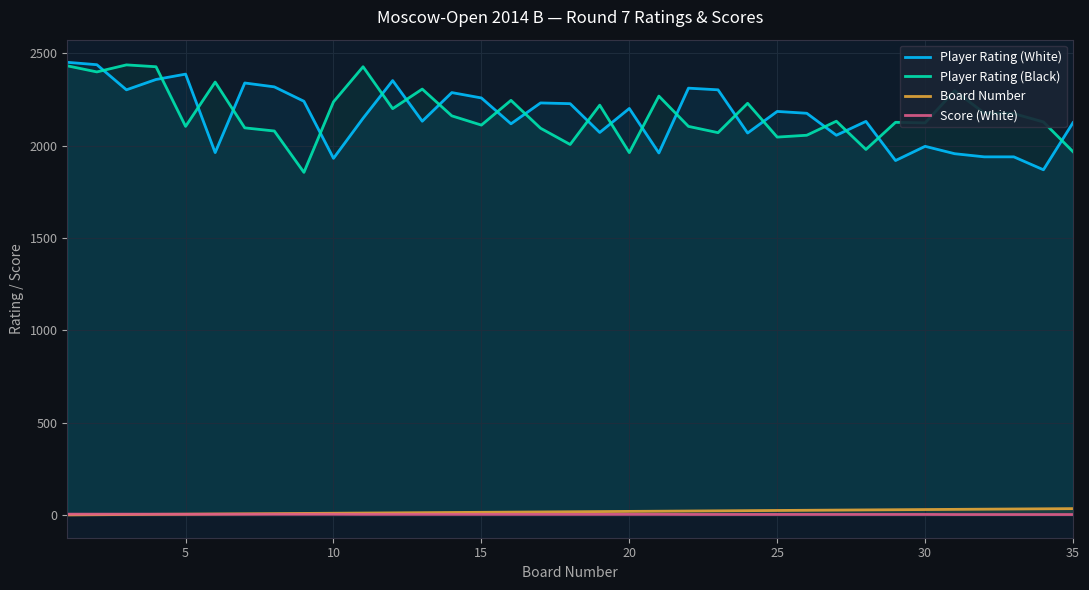

What is the difference between the second highest and minimum values in the Player Rating (Black) series?

577.0